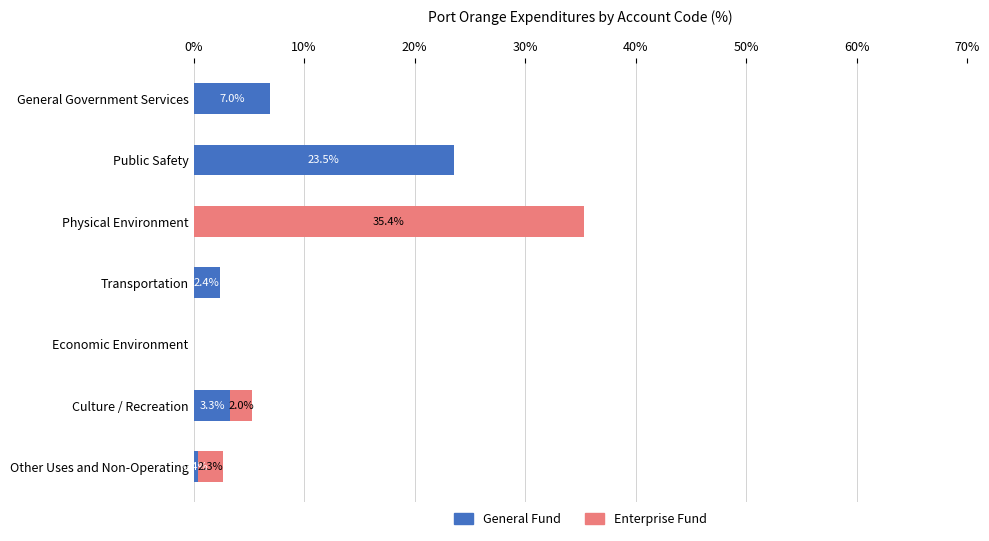

What is the sum of all General Fund values?

36.6